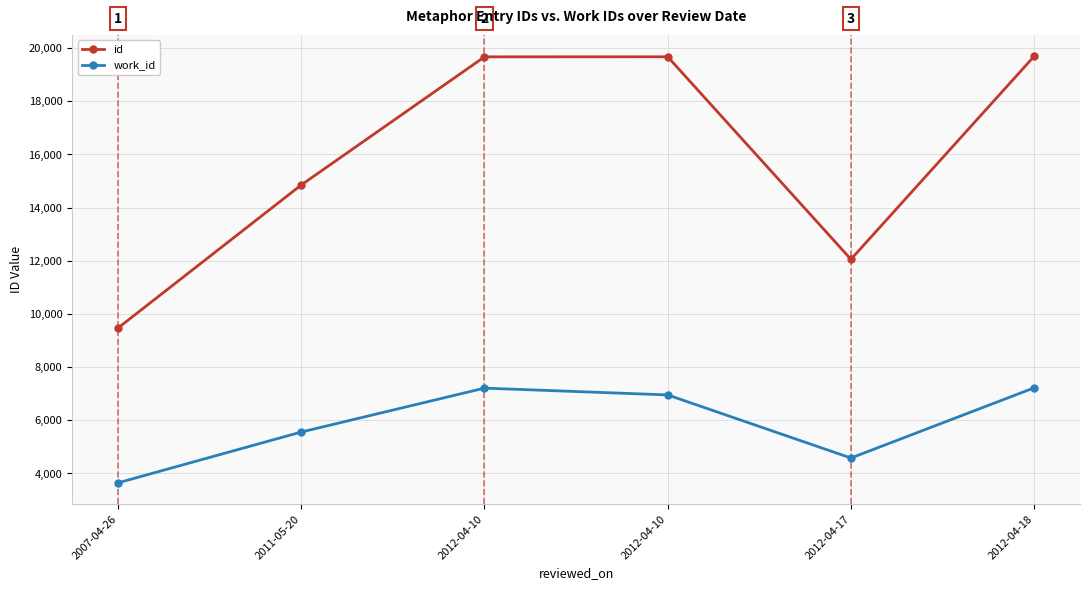

At which category is the sum across all series the highest?

2012-04-18